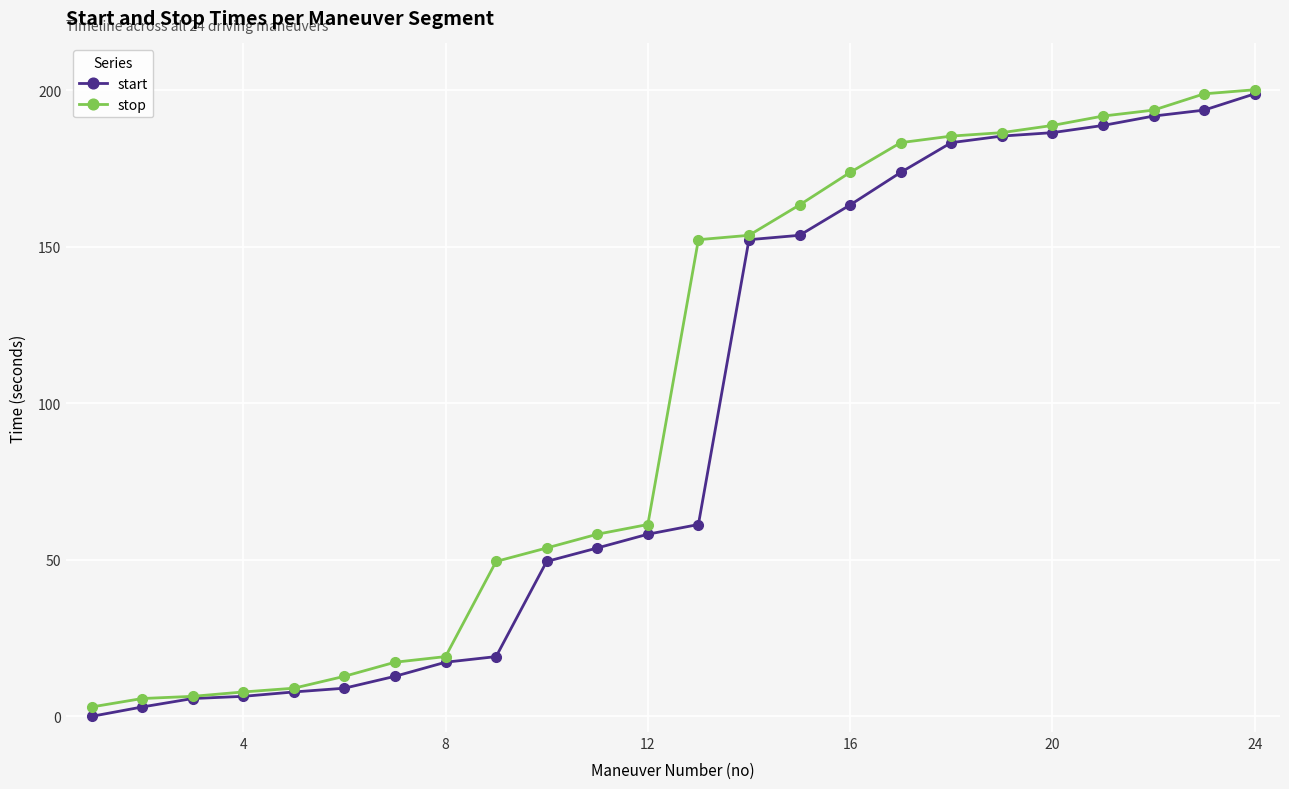

Which series has the widest spread of values?

start